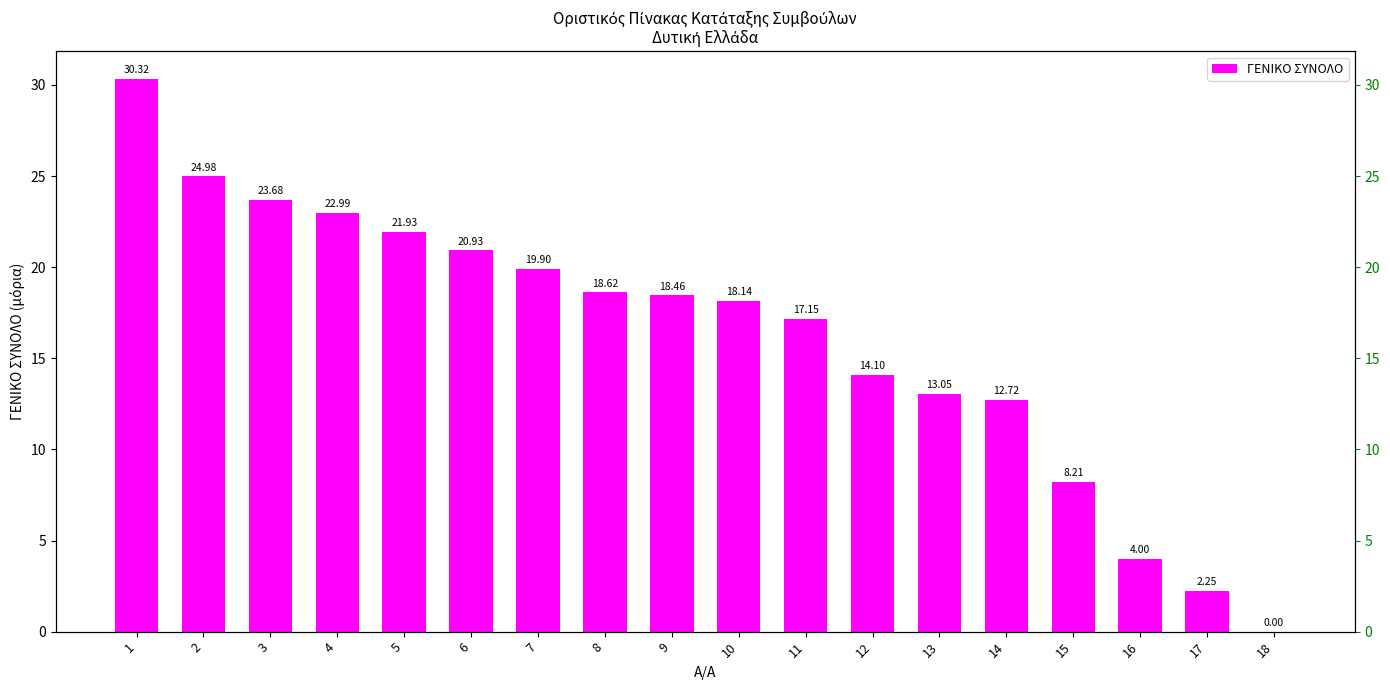

Where does the data first go above 18?

1